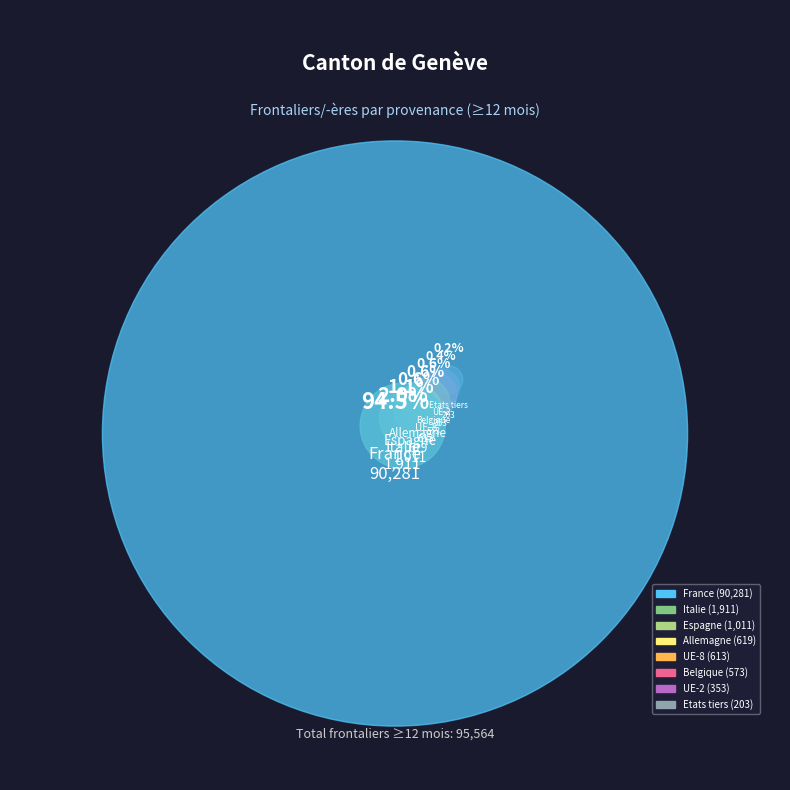

Which category has the smallest portion of the pie?

Etats tiers